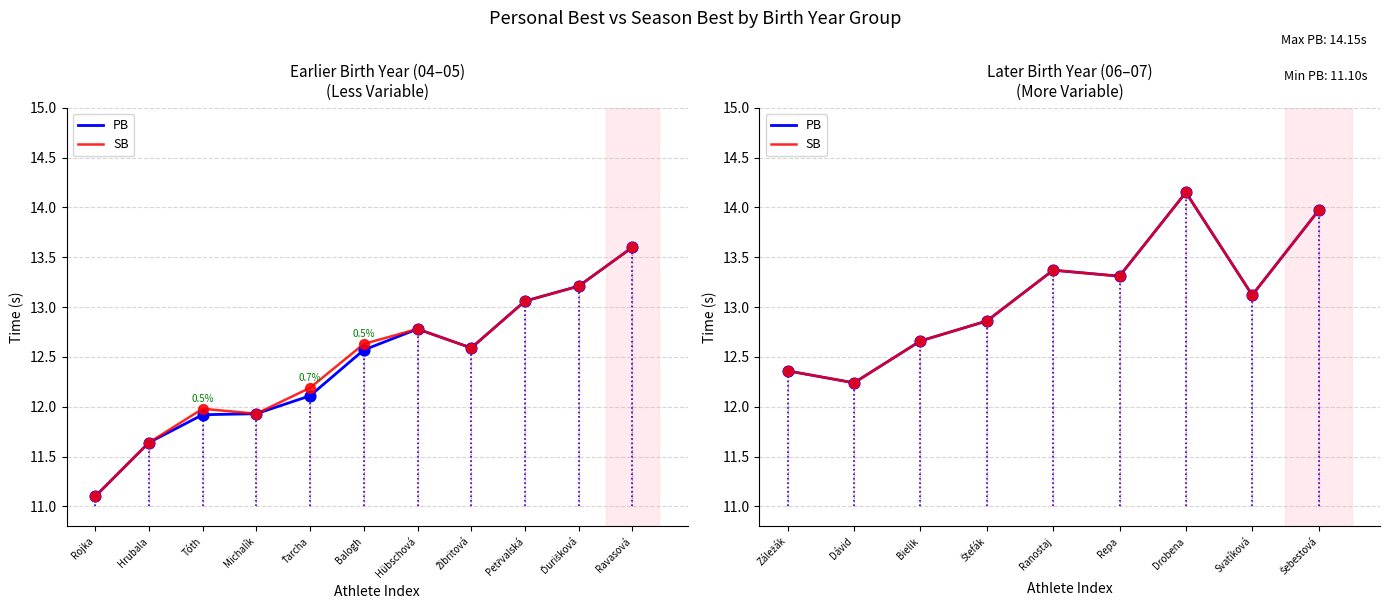

Which series reaches the maximum Y coordinate?

PB